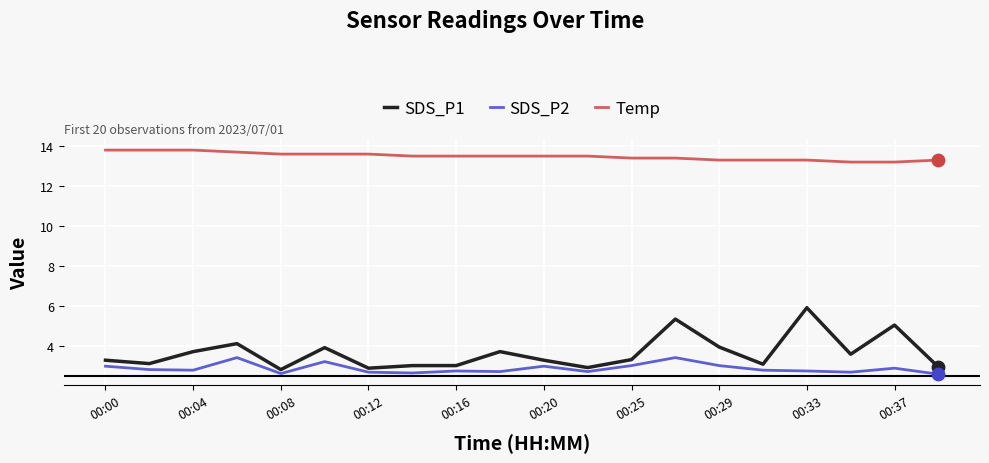

What is the greatest value displayed?

13.8